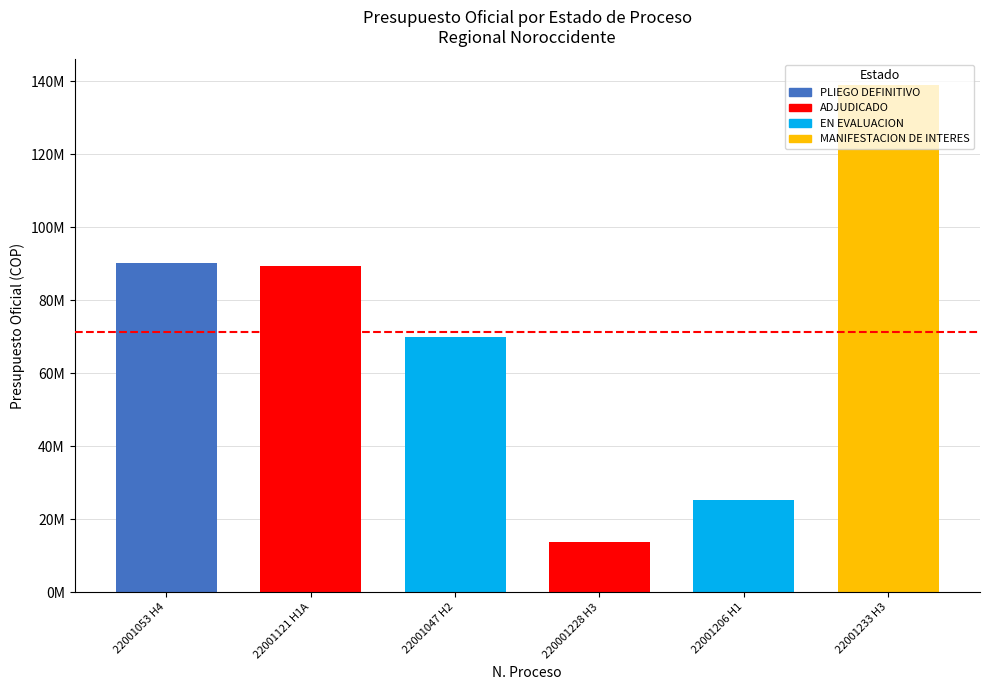

Rank the categories by value from lowest to highest.

220001228 H3, 22001206 H1, 22001047 H2, 22001121 H1A, 22001053 H4, 22001233 H3